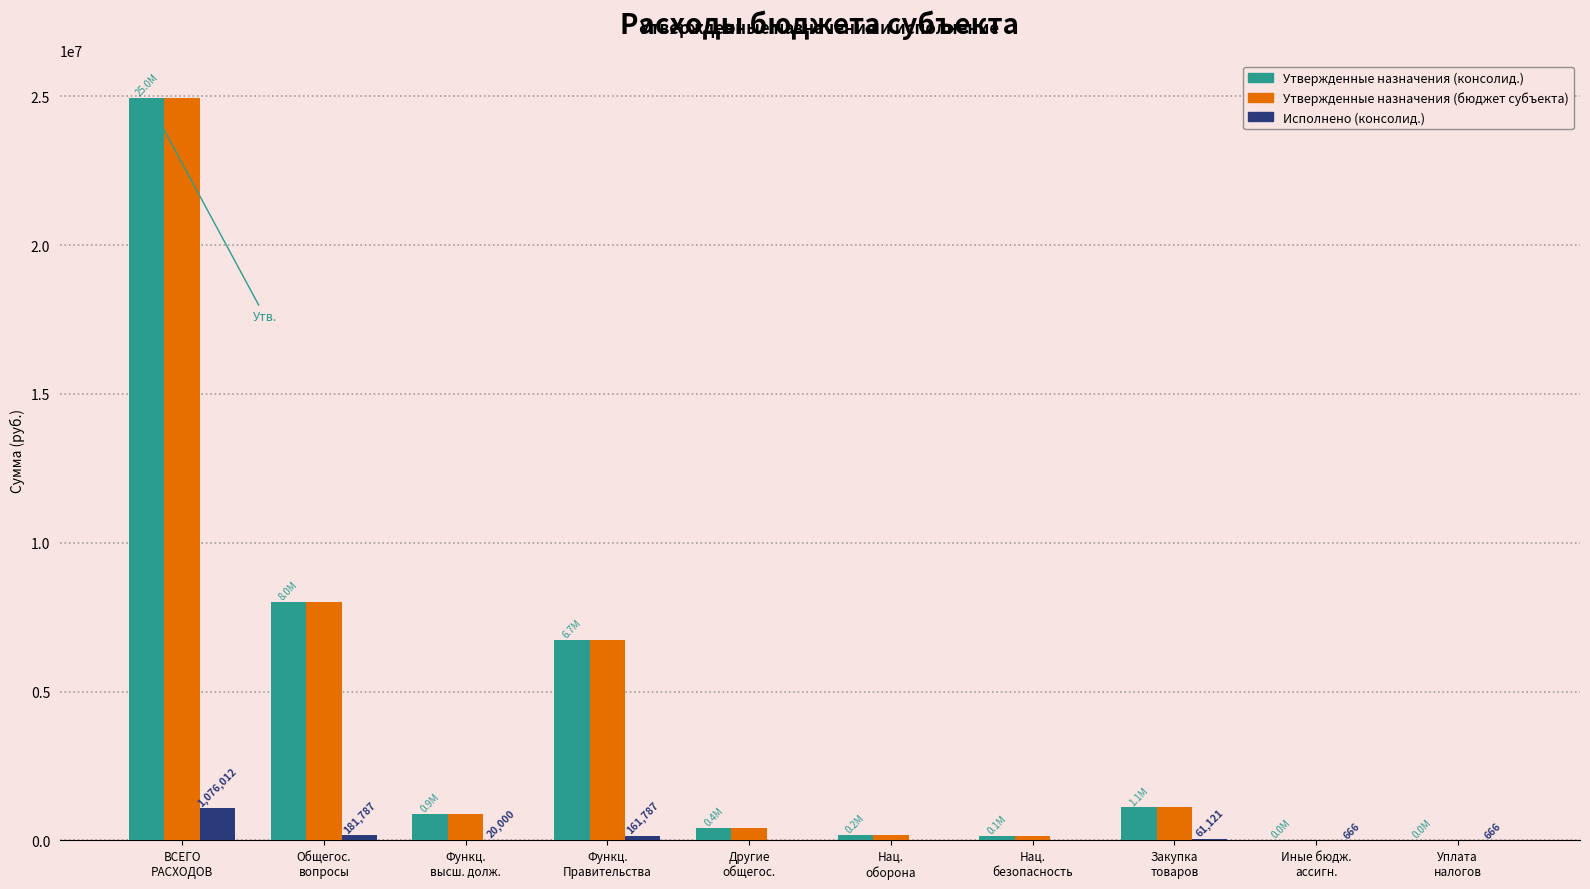

Which category has the highest value in the Утвержденные назначения (консолид.) series?

ВСЕГО
РАСХОДОВ